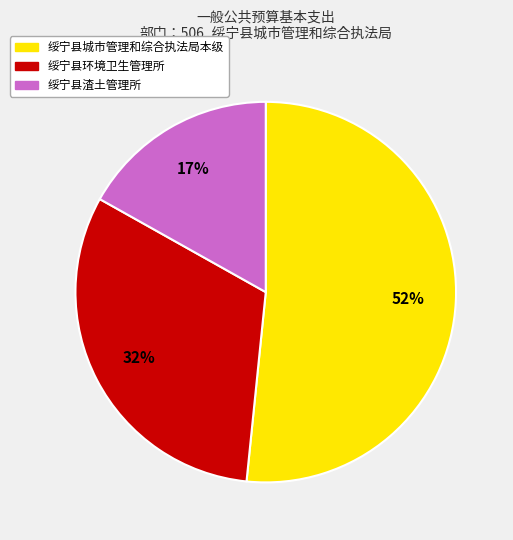

To the nearest percent, what portion does 绥宁县环境卫生管理所 represent?

32%